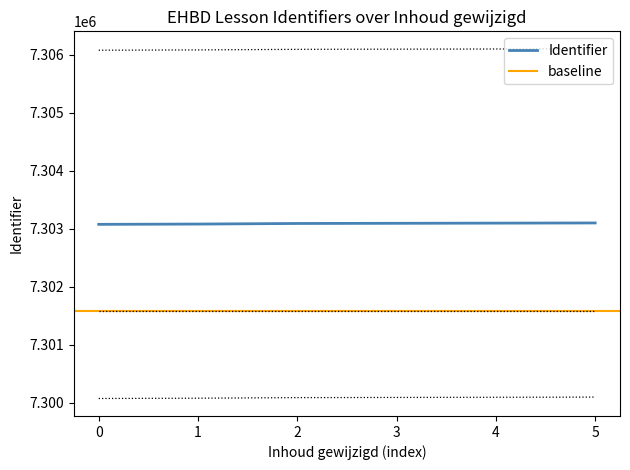

True or false: Identifier has a value of 7303077 at 0.

True